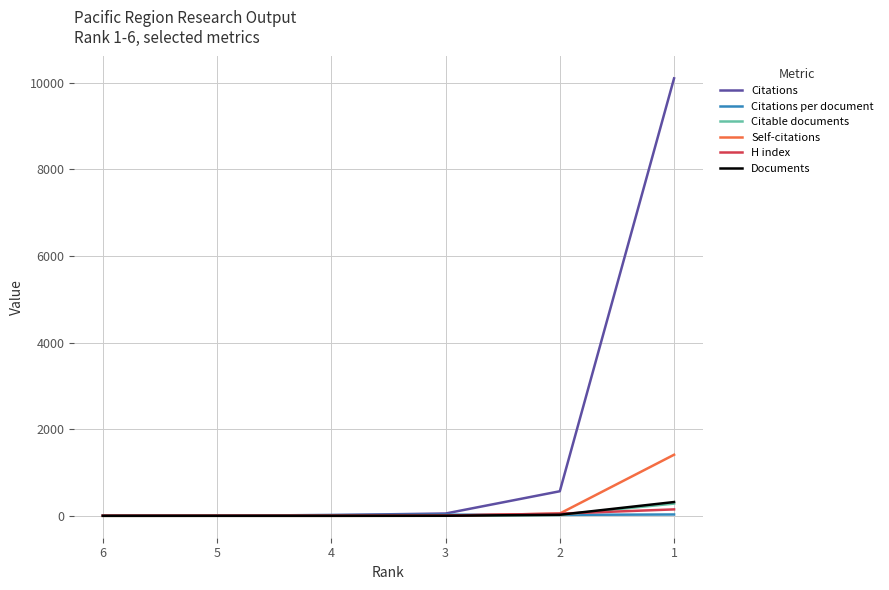

Which series has the largest total across all categories?

Citations